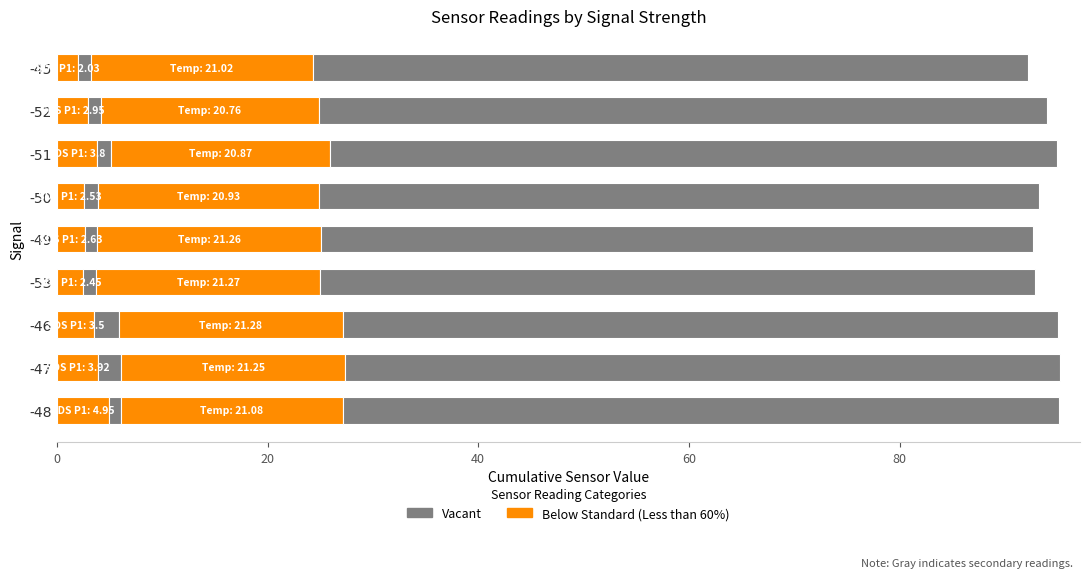

What is the value of the Below Standard (Less than 60%) bar at the 2nd from the left?

3.9